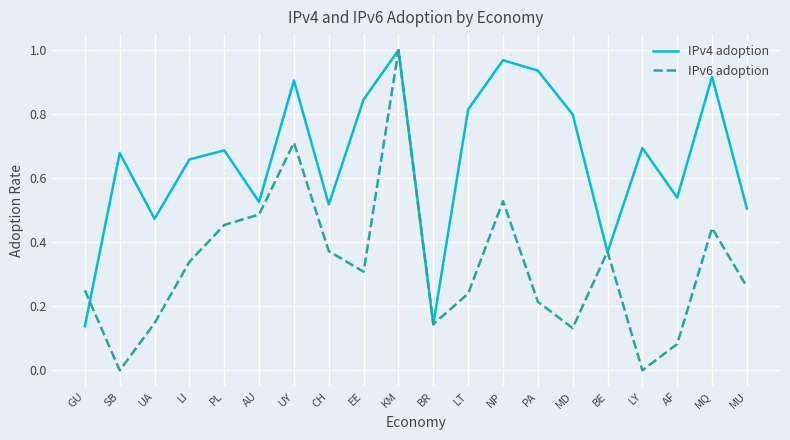

What position from the left is MU?

20